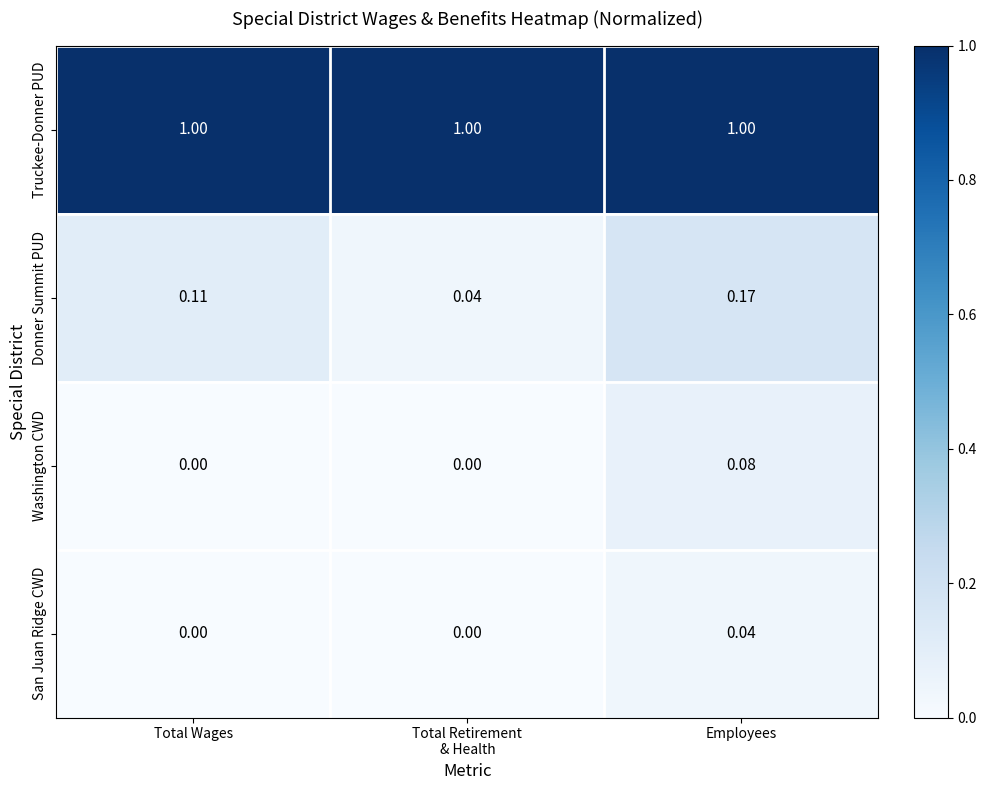

Rank the series by their maximum value, from highest to lowest.

Truckee-Donner PUD, Donner Summit PUD, Washington CWD, San Juan Ridge CWD